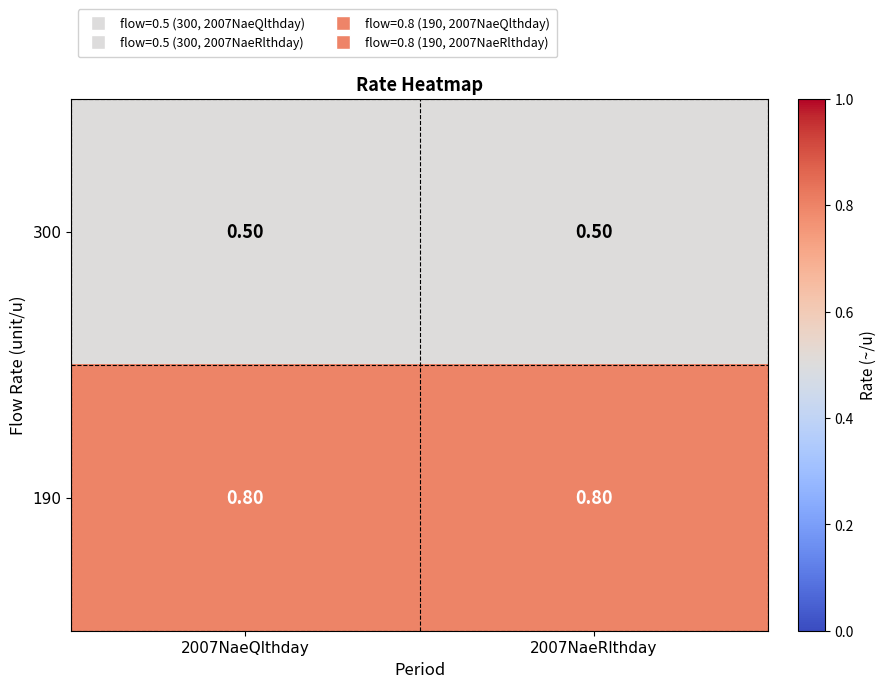

Which series has the largest total across all categories?

190